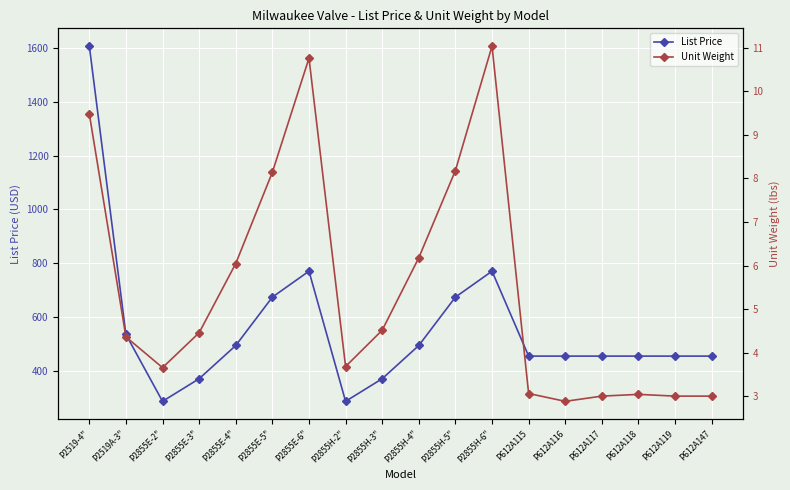

Reading left to right, transcribe all the data shown in this chart.

List Price: P2519-4"=1606.6	P2519A-3"=535.9	P2855E-2"=287.6	P2855E-3"=371.6	P2855E-4"=495.0	P2855E-5"=674.5	P2855E-6"=770.9	P2855H-2"=287.6	P2855H-3"=371.6	P2855H-4"=495.0	P2855H-5"=674.5	P2855H-6"=770.9	P612A115=455.6	P612A116=455.6	P612A117=455.6	P612A118=455.6	P612A119=455.6	P612A147=455.6
Unit Weight: P2519-4"=9.5	P2519A-3"=4.4	P2855E-2"=3.7	P2855E-3"=4.5	P2855E-4"=6.0	P2855E-5"=8.1	P2855E-6"=10.8	P2855H-2"=3.7	P2855H-3"=4.5	P2855H-4"=6.2	P2855H-5"=8.2	P2855H-6"=11.0	P612A115=3.1	P612A116=2.9	P612A117=3.0	P612A118=3.0	P612A119=3.0	P612A147=3.0